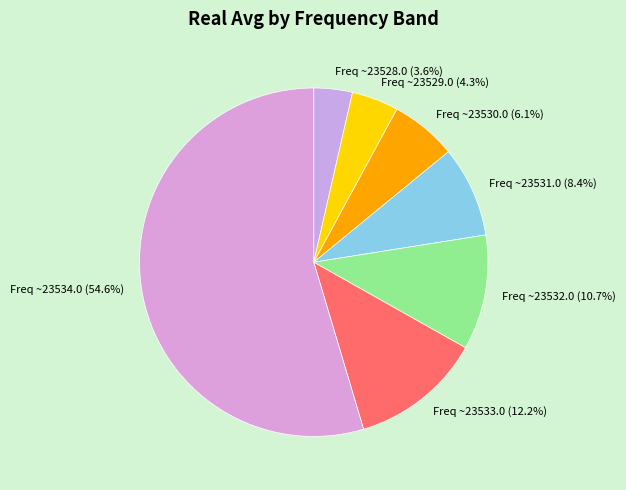

Which has a higher value, Freq ~23534.0 or Freq ~23532.0?

Freq ~23534.0